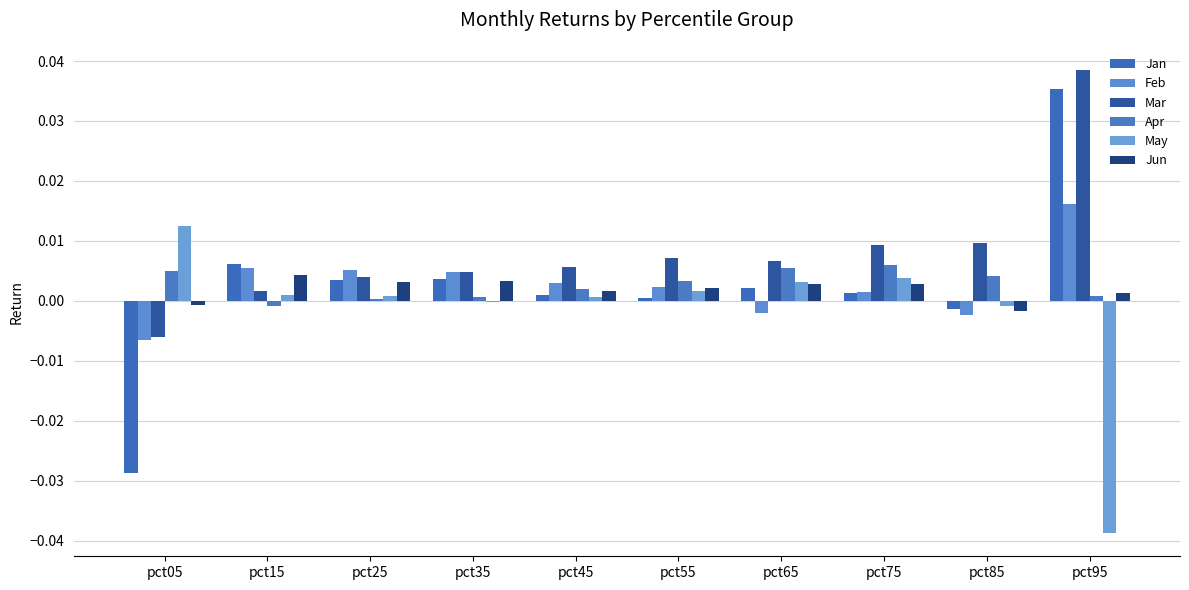

At pct45, list the series in order from smallest to largest.

May, Jan, Jun, Apr, Feb, Mar